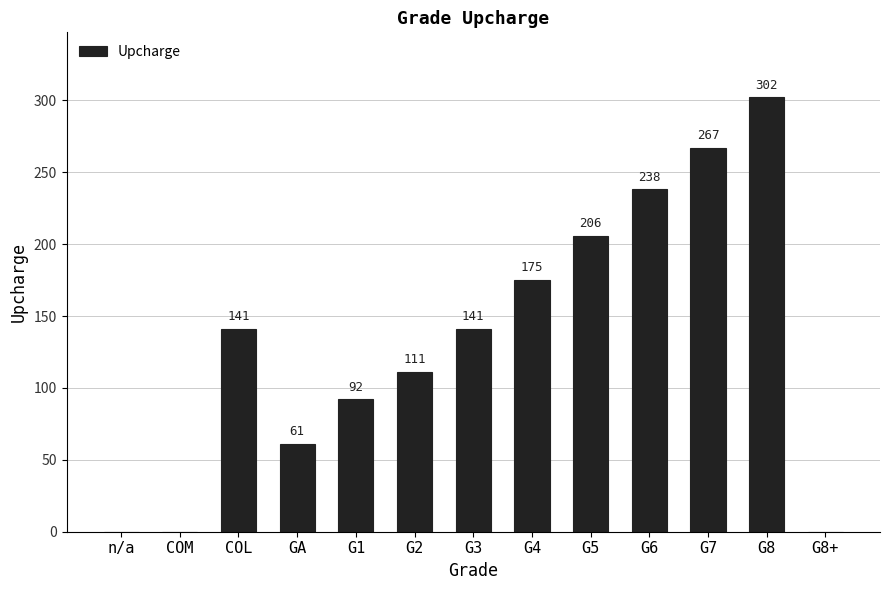

What is the change in value from COL to G5?

+65